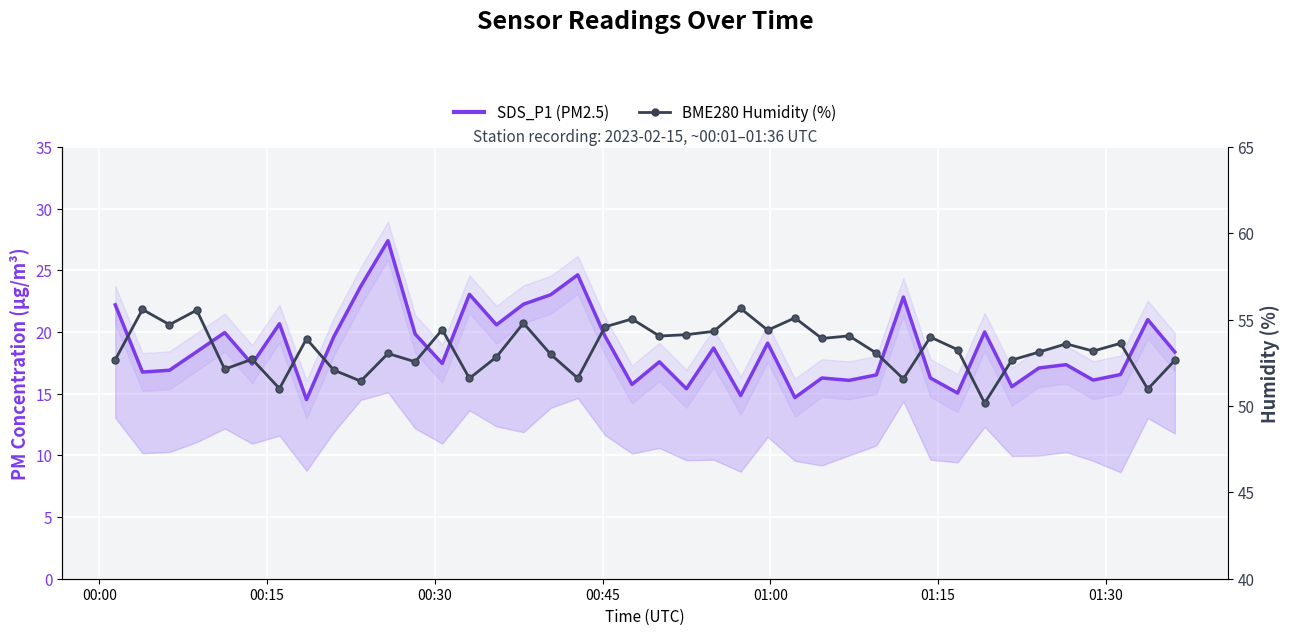

What is the difference between the maximum and minimum values in the SDS_P1 (PM2.5) series?

12.9